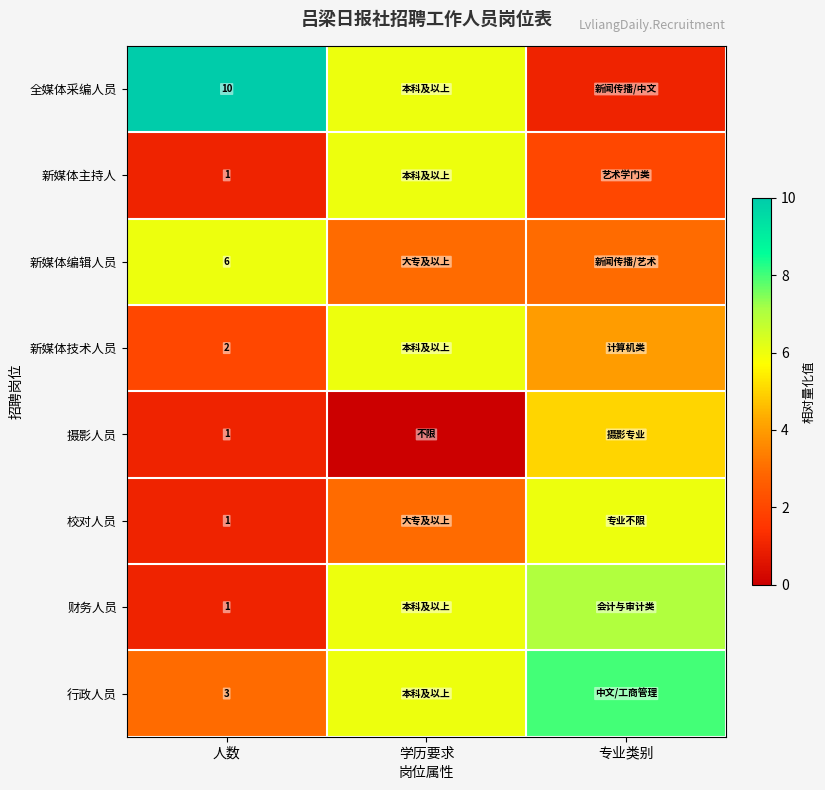

What is the maximum value shown in the chart?

10